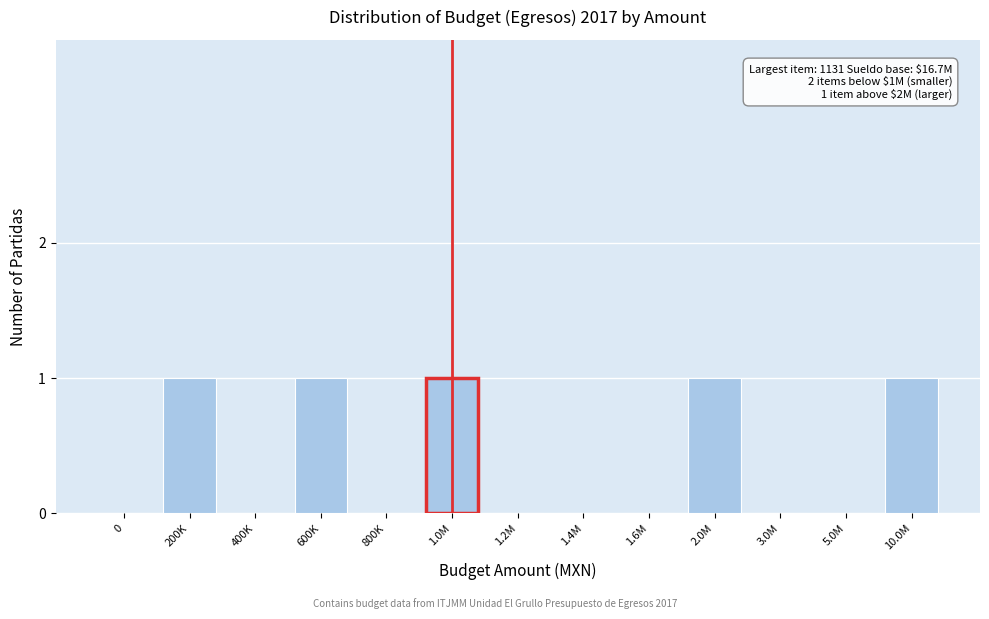

Reading left to right, extract all data points from this chart.

0=0	200K=1	400K=0	600K=1	800K=0	1.0M=1	1.2M=0	1.4M=0	1.6M=0	2.0M=1	3.0M=0	5.0M=0	10.0M=1